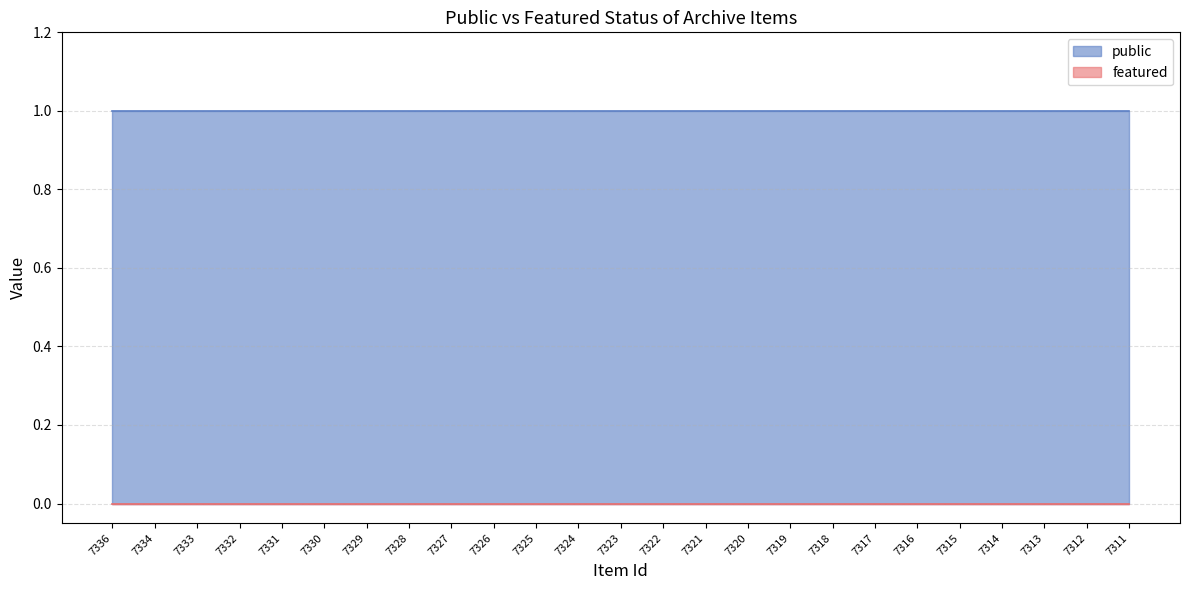

How many lines are shown in the chart?

2